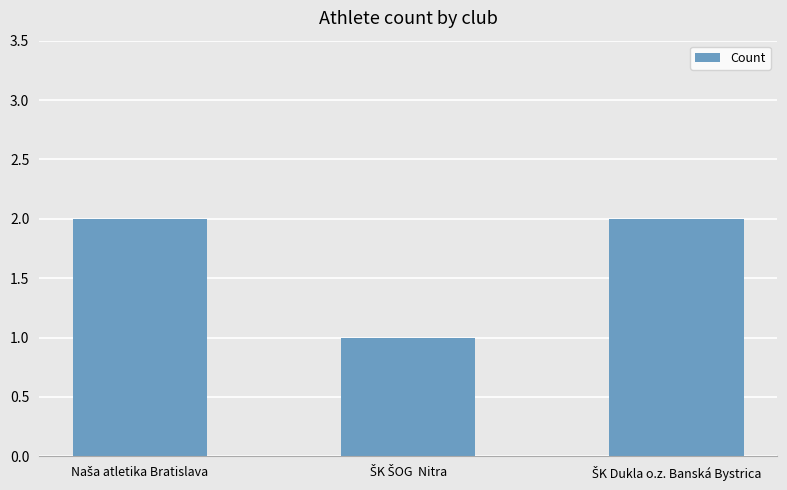

What is the value of the 3rd bar from the left?

2